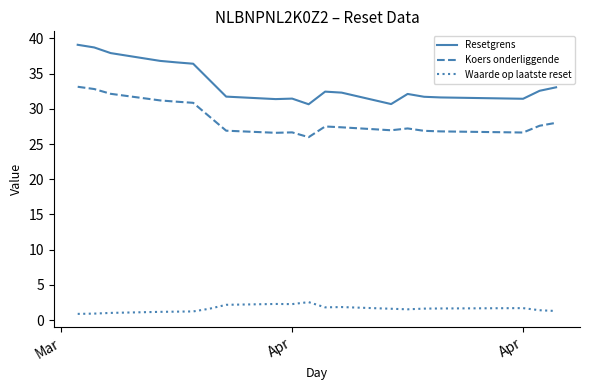

What is the minimum value shown in the chart?

0.9